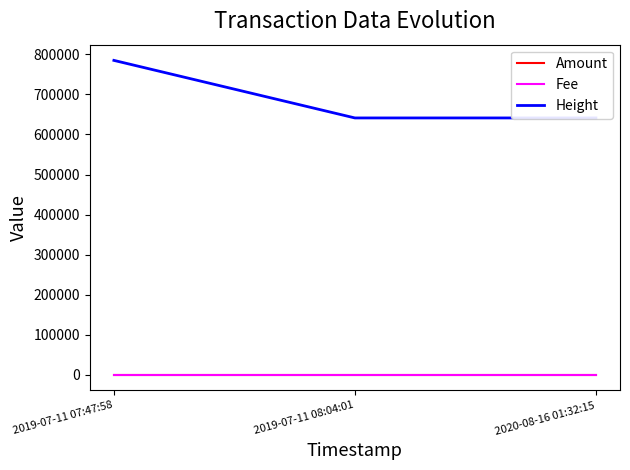

Is it true that Height equals 785052.0 at 2019-07-11 07:47:58?

True